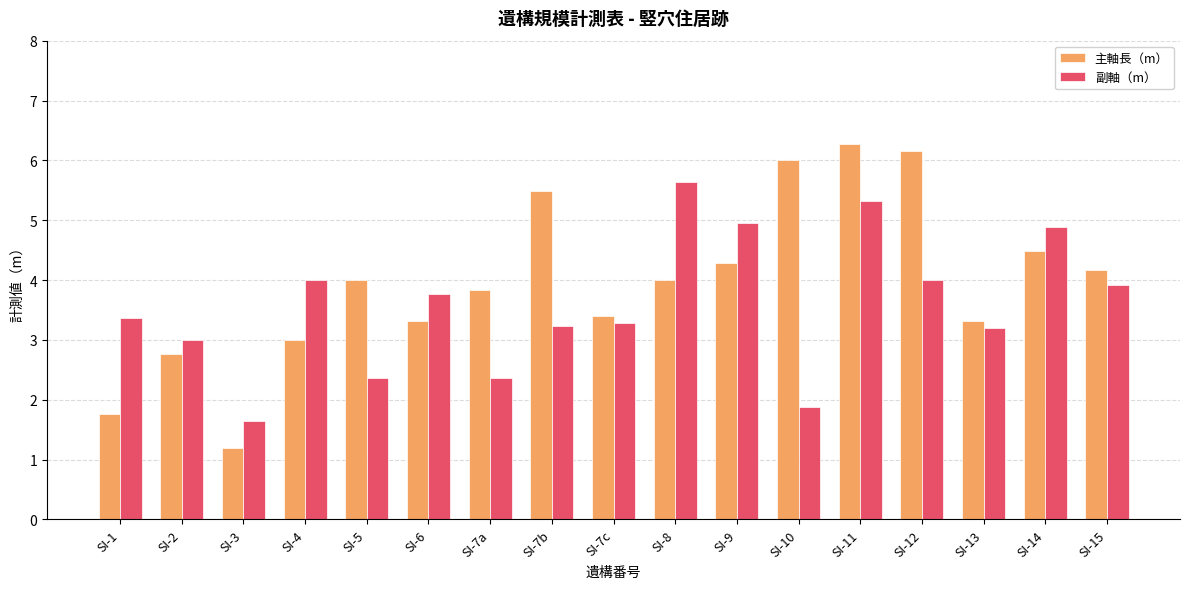

Which series has the widest spread of values?

主軸長（m）